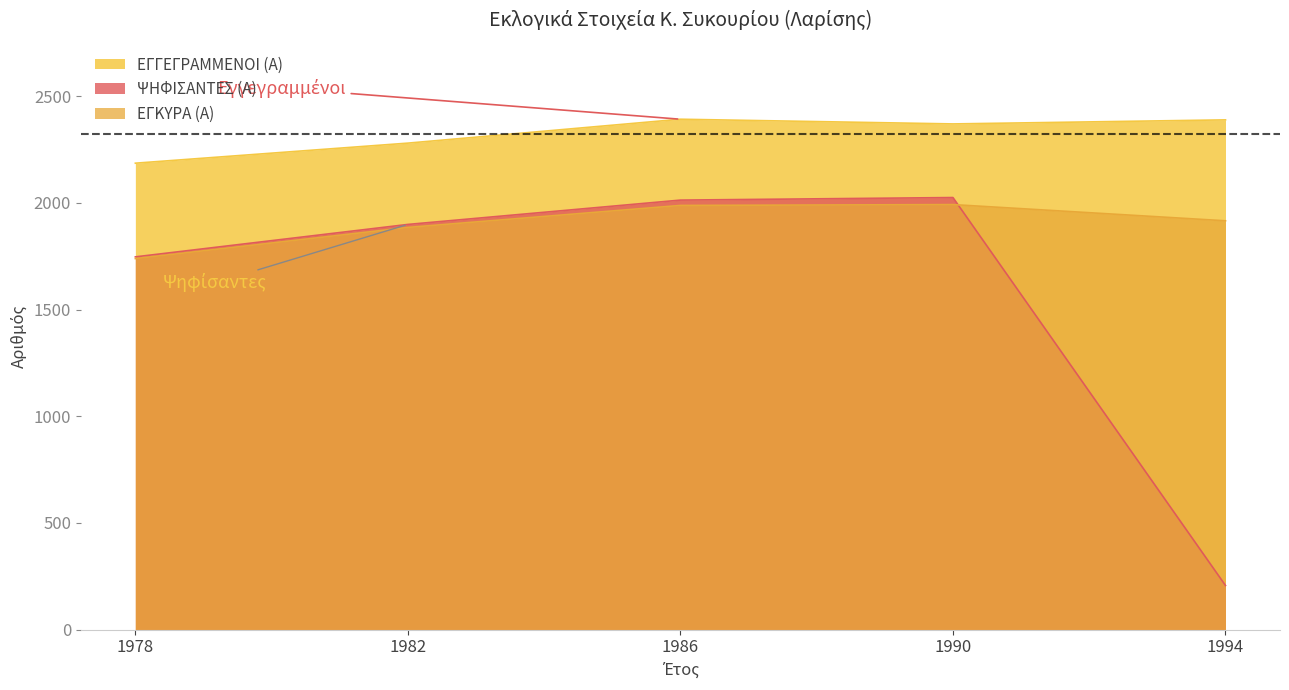

Which category has the lowest value across all series?

1994